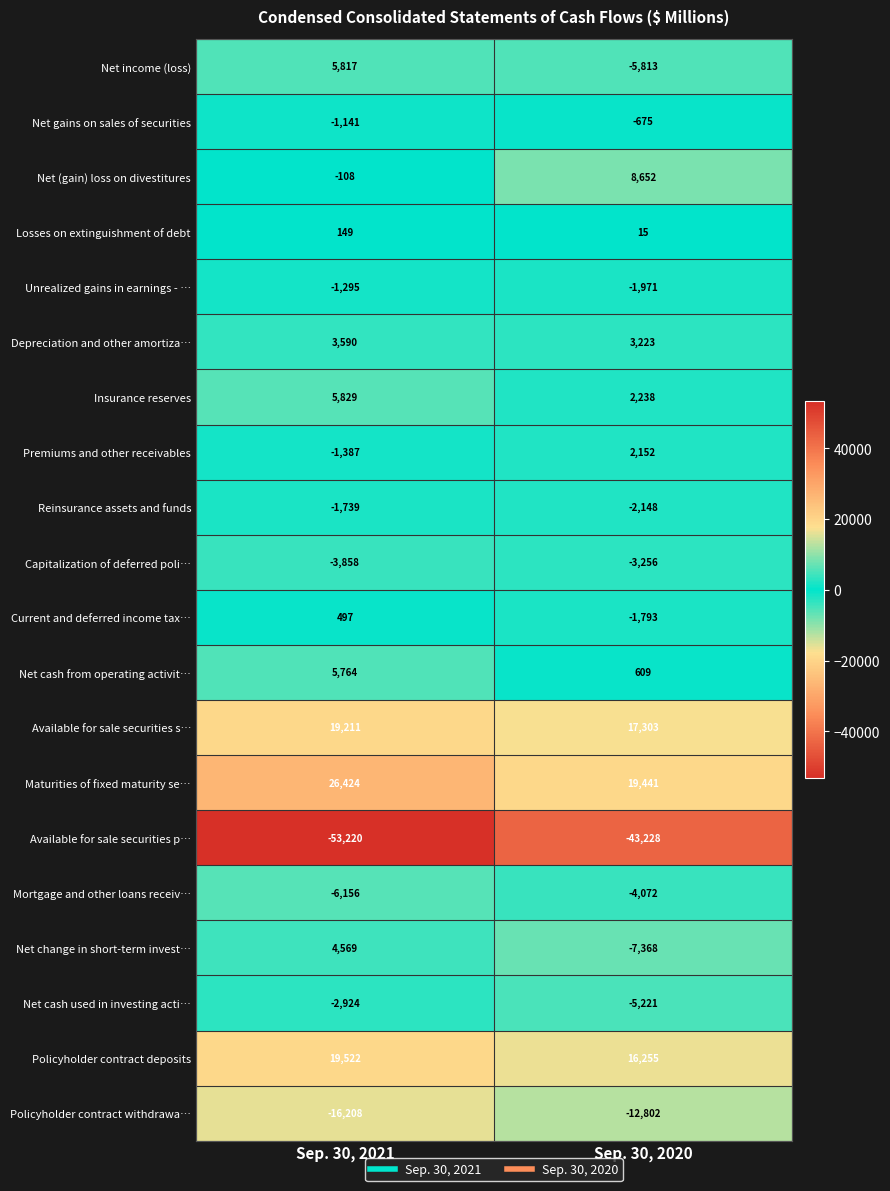

What is the highest value of the Current and deferred income tax… series?

497